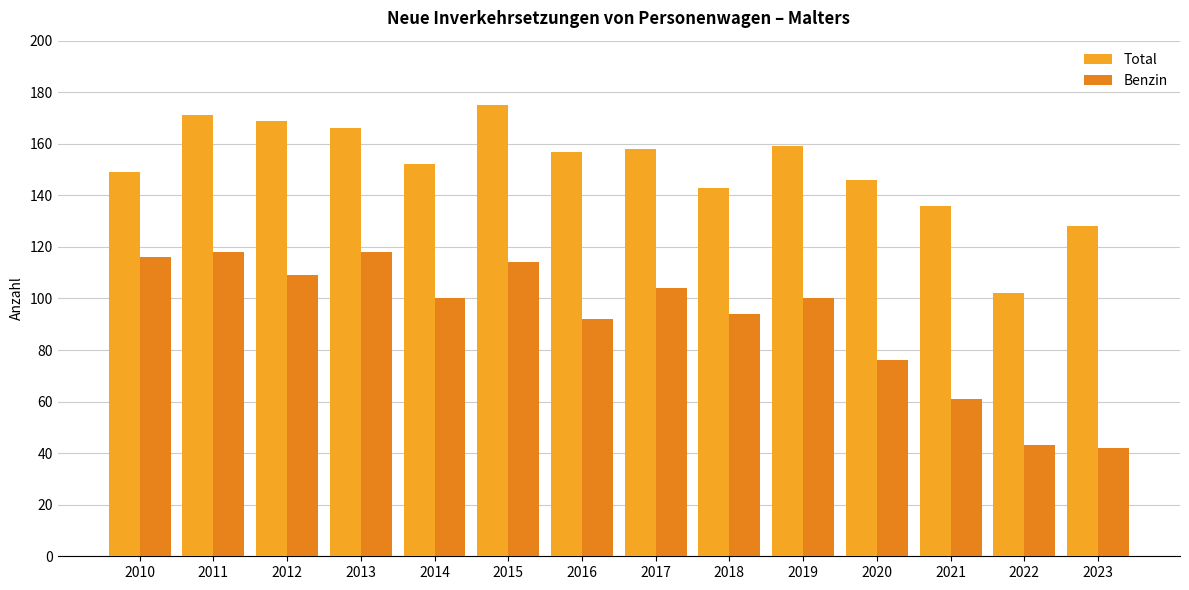

Reading left to right, what are all the values shown in this chart?

Total: 2010=149	2011=171	2012=169	2013=166	2014=152	2015=175	2016=157	2017=158	2018=143	2019=159	2020=146	2021=136	2022=102	2023=128
Benzin: 2010=116	2011=118	2012=109	2013=118	2014=100	2015=114	2016=92	2017=104	2018=94	2019=100	2020=76	2021=61	2022=43	2023=42